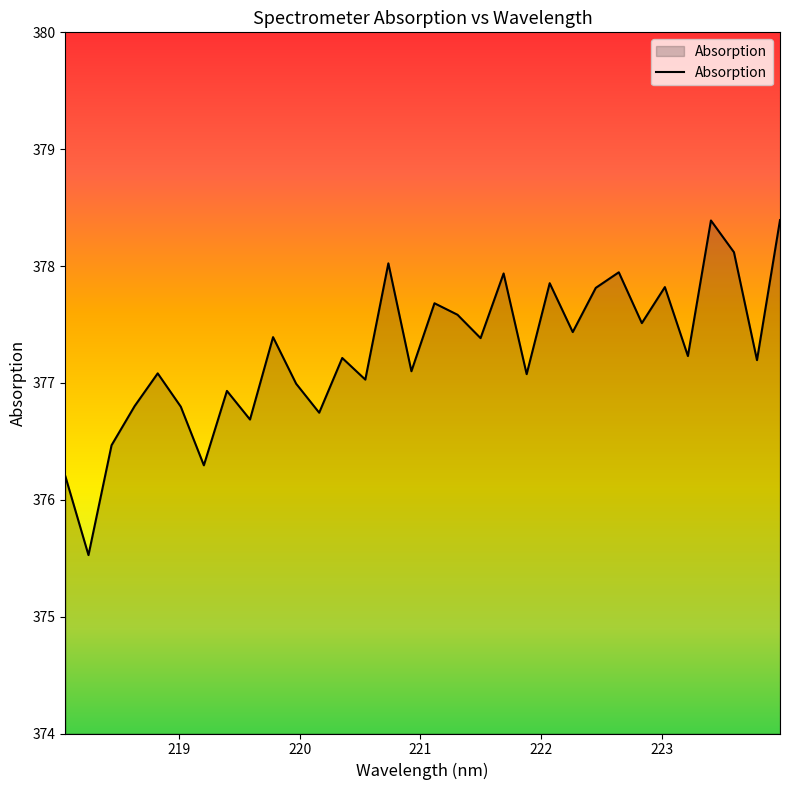

What is the minimum value shown in the chart?

375.5